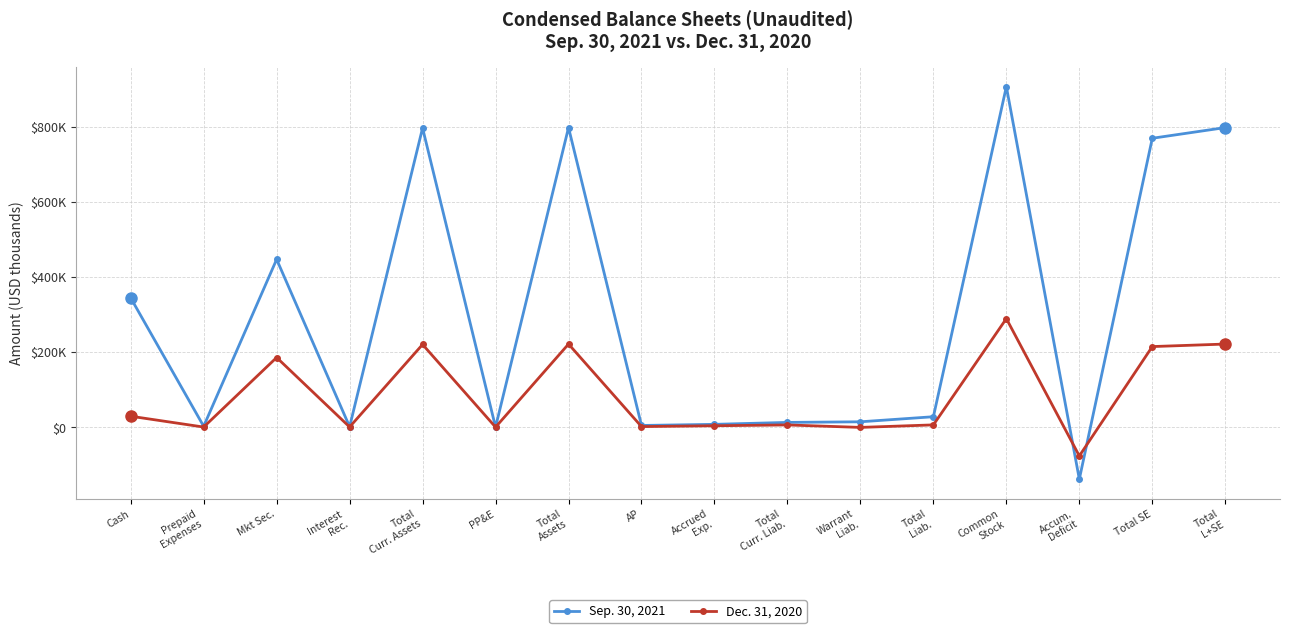

Which category has the lowest value in the Dec. 31, 2020 series?

Accum.
Deficit